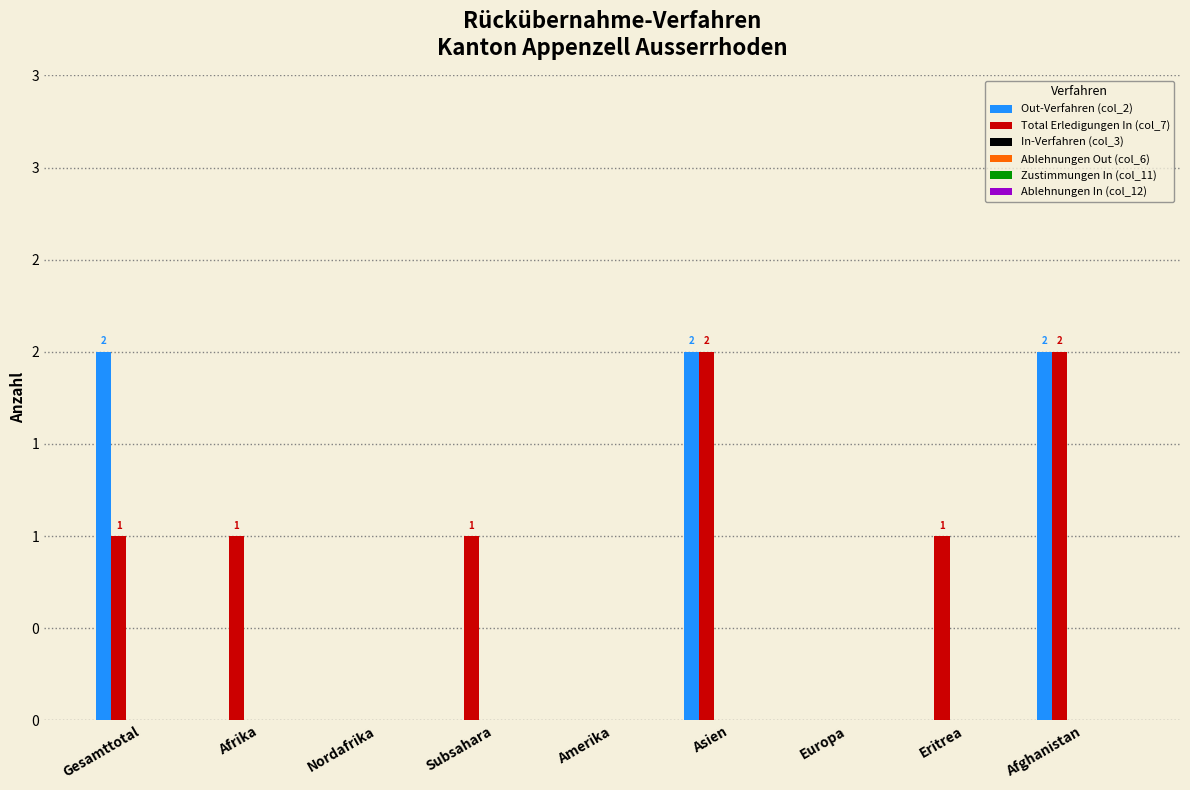

Where is Total Erledigungen In (col_7) nearest to the value 1?

Gesamttotal